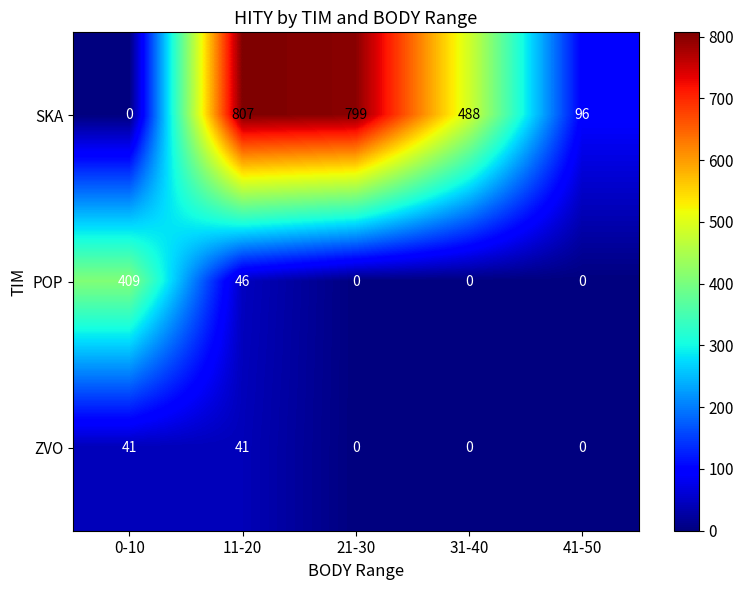

Reading right to left, extract all data points from this chart.

SKA: 41-50=96	31-40=488	21-30=799	11-20=807	0-10=0
POP: 41-50=0	31-40=0	21-30=0	11-20=46	0-10=409
ZVO: 41-50=0	31-40=0	21-30=0	11-20=41	0-10=41